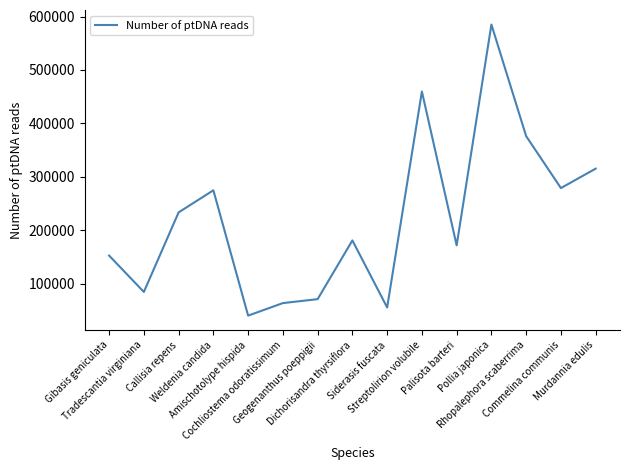

How many values are below 180814?

7